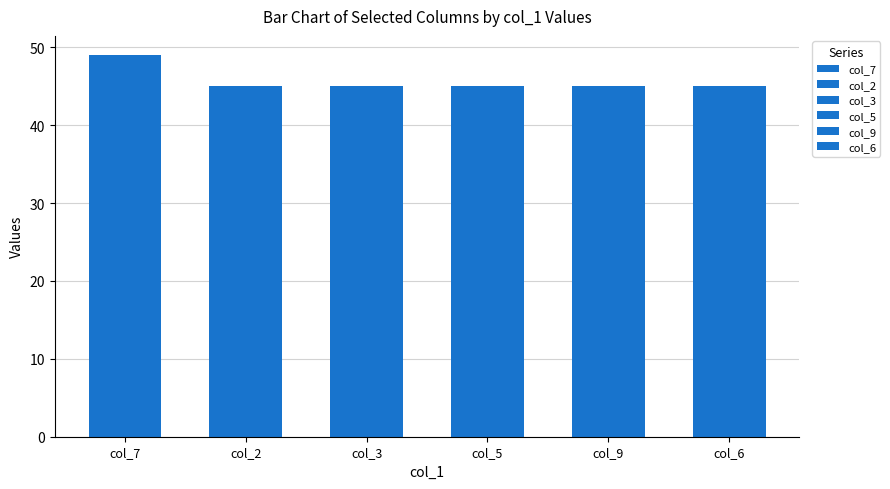

What is the spread (max minus min) of values at 5?

8